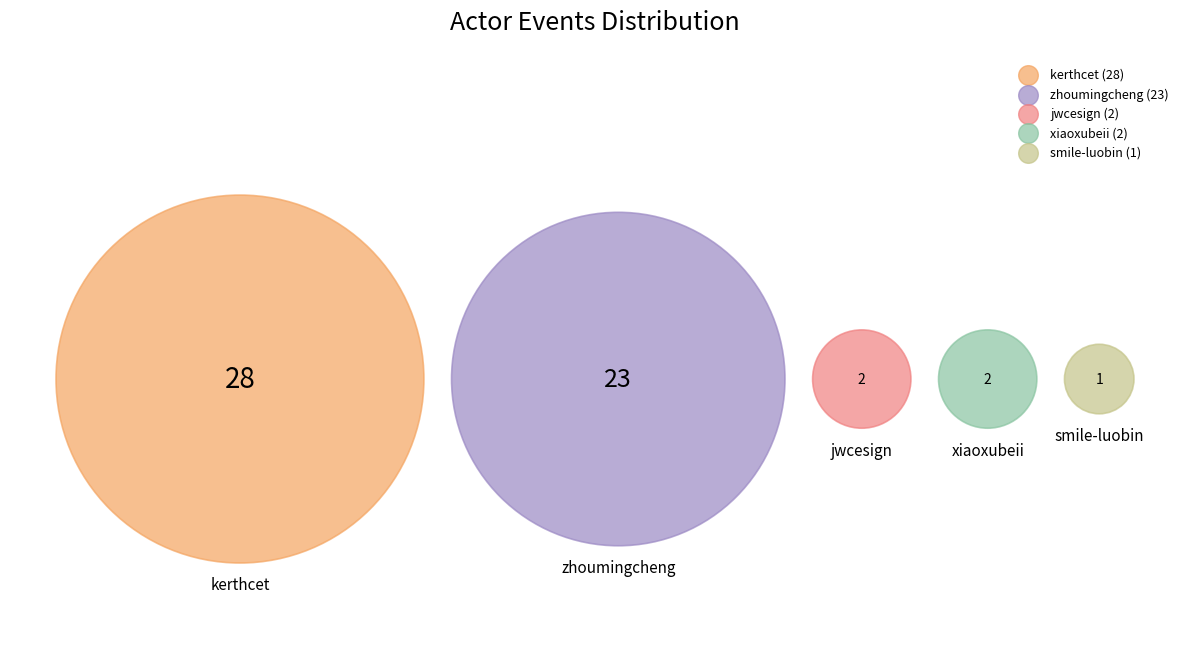

To the nearest percent, what is the combined percentage of xiaoxubeii and smile-luobin?

5%